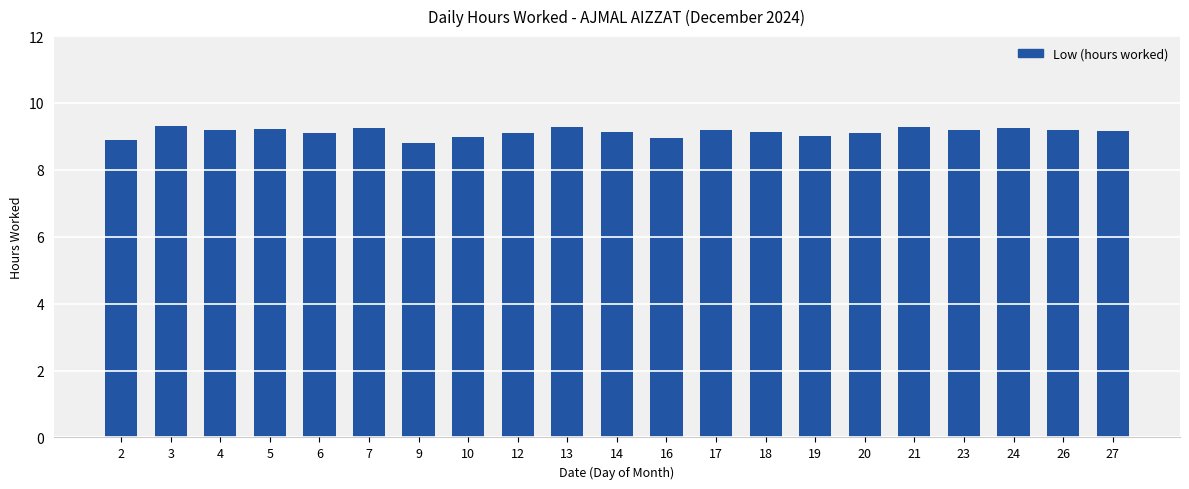

Is it true that the value at 17 is 16.1?

False